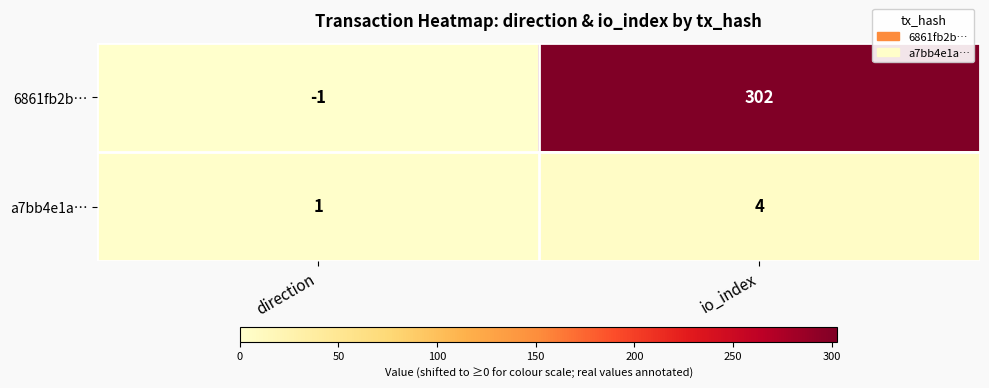

Is it true that 6861fb2b… equals 302 at io_index?

True